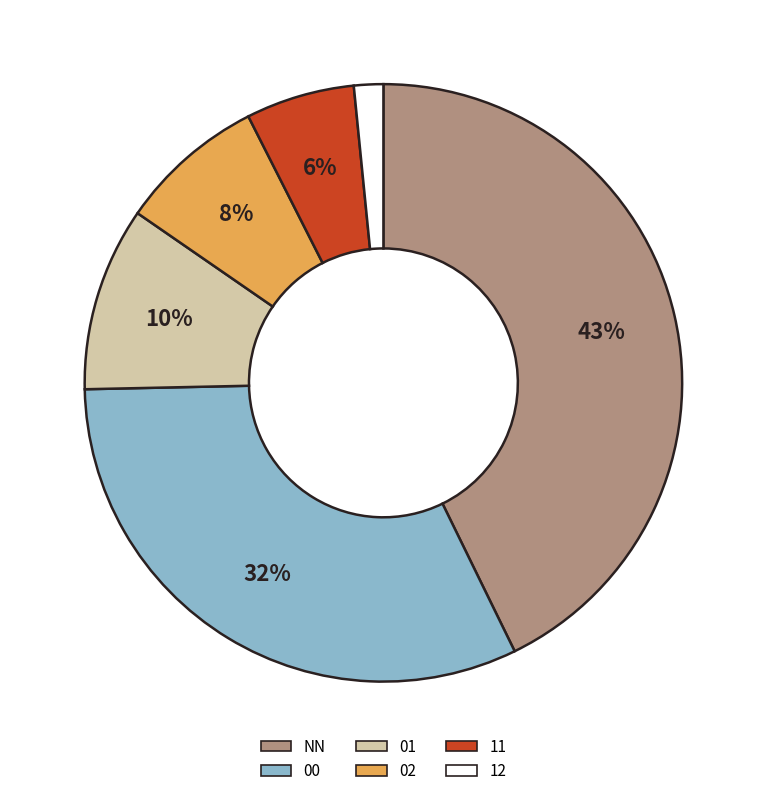

Rank the categories by value from highest to lowest.

NN, 00, 01, 02, 11, 12